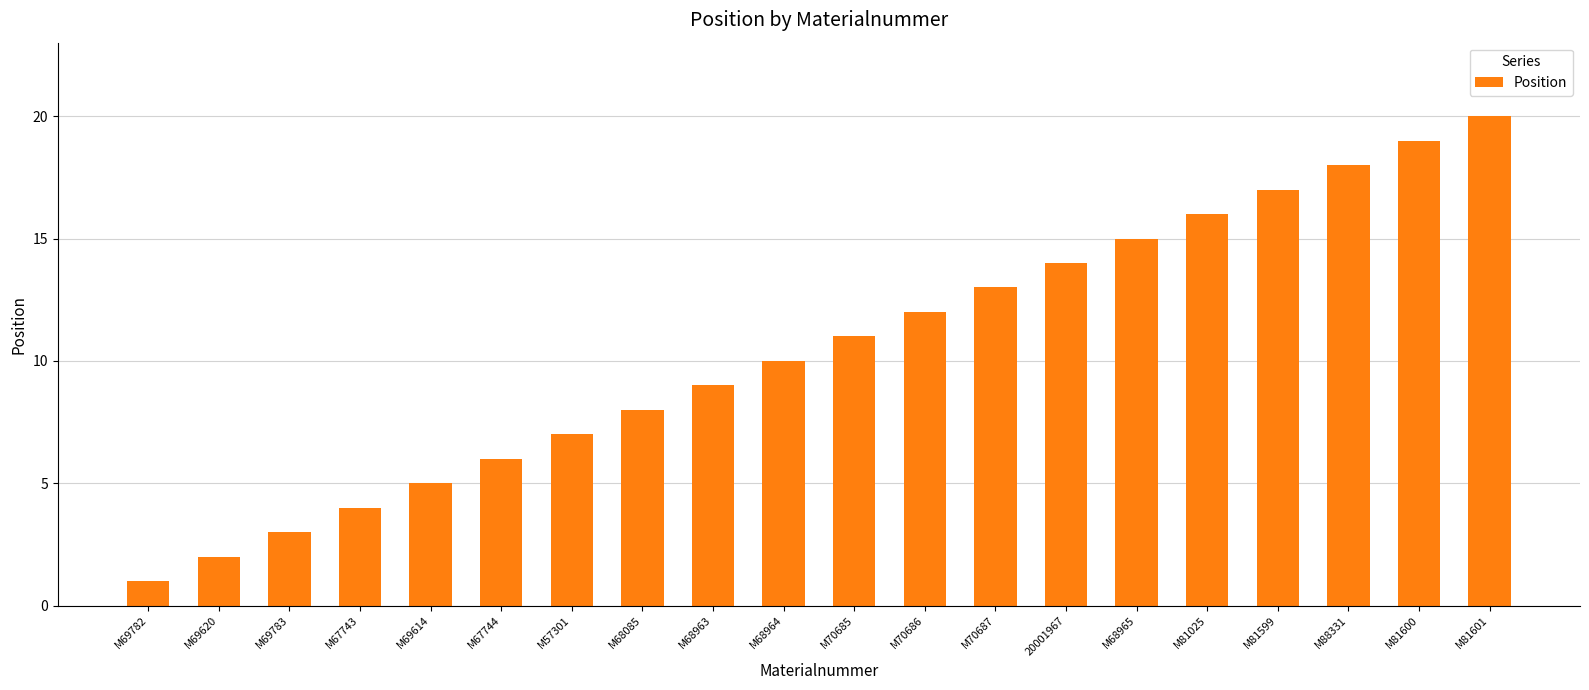

True or false: the data shows 5 at M69783.

False